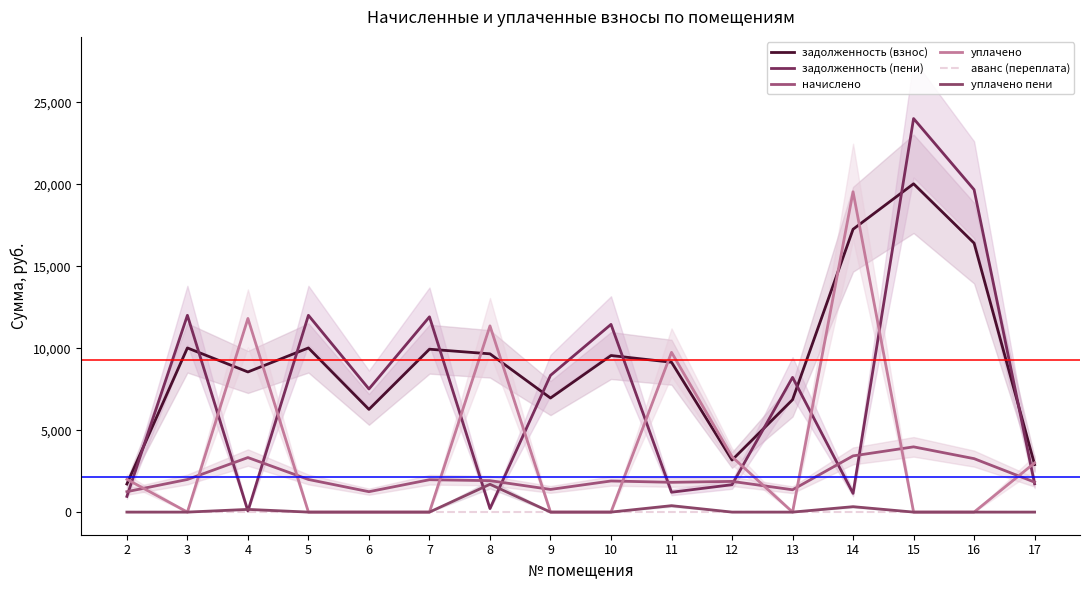

At which category is the sum across all series the highest?

15